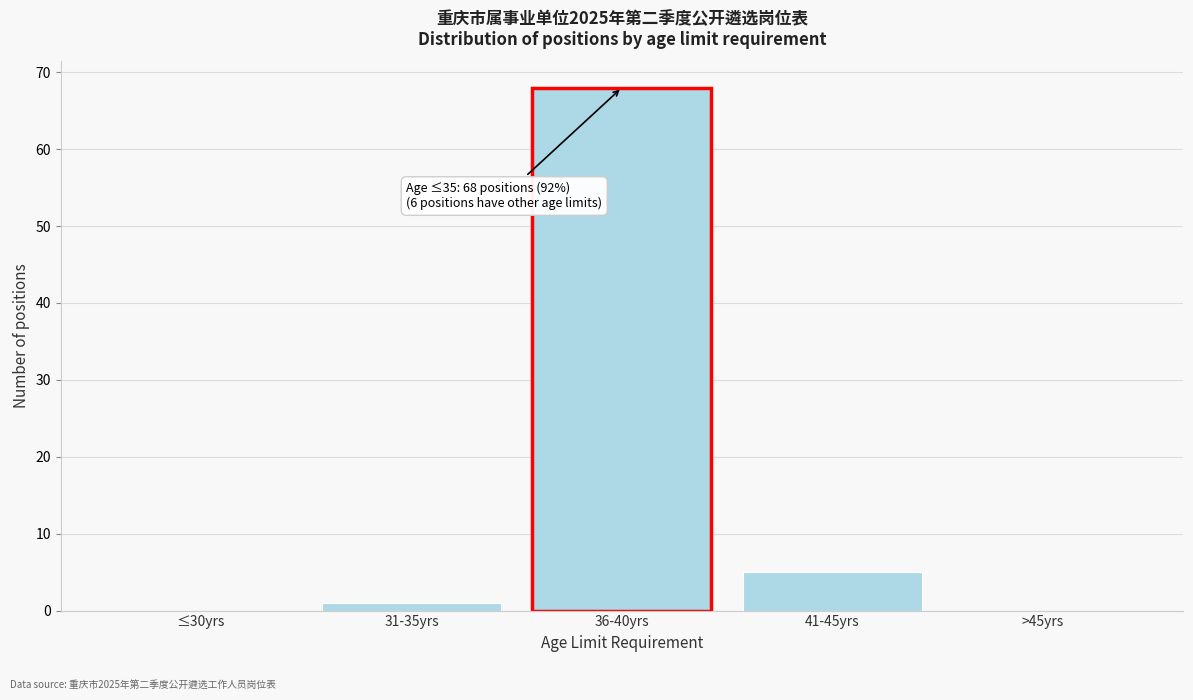

Reading left to right, list all the values displayed in this chart.

≤30yrs=0	31-35yrs=1	36-40yrs=68	41-45yrs=5	>45yrs=0